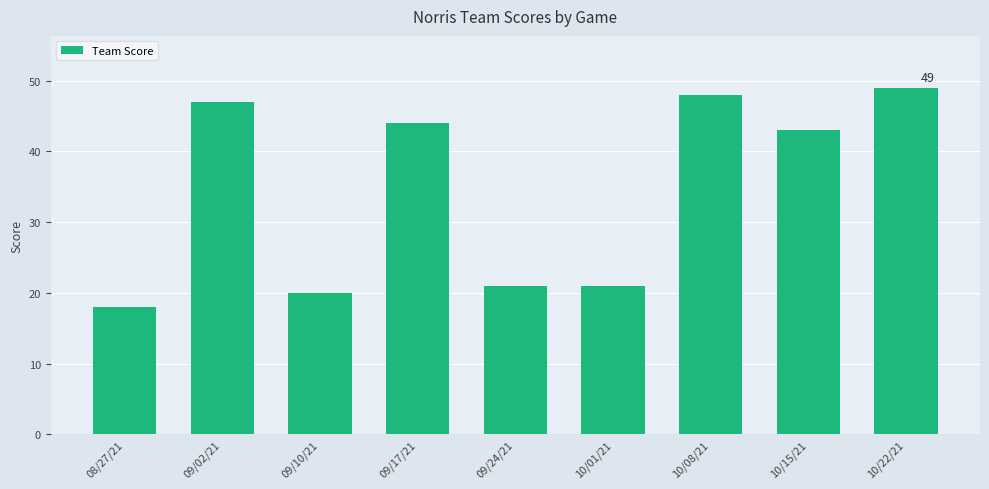

What is the difference between the values at 09/02/21 and 10/01/21?

26